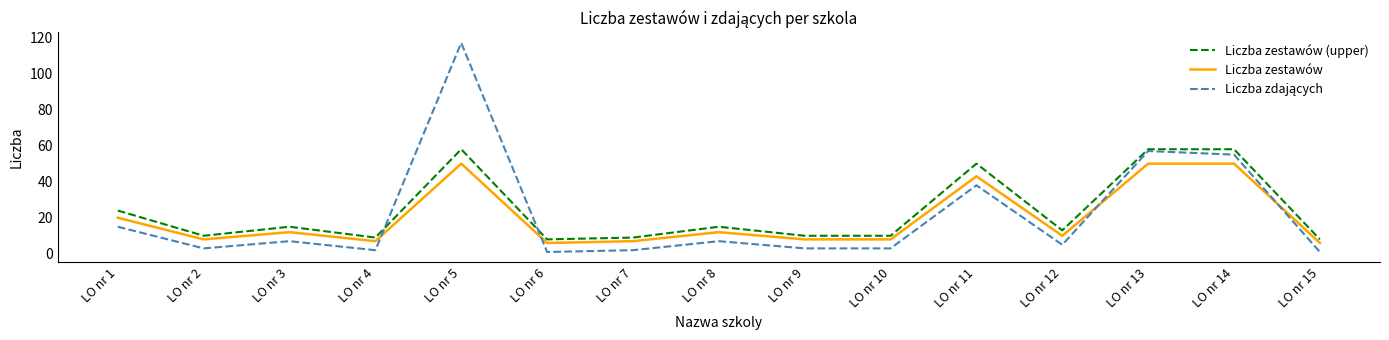

Where is Liczba zestawów (upper) nearest to the value 33?

LO nr 1